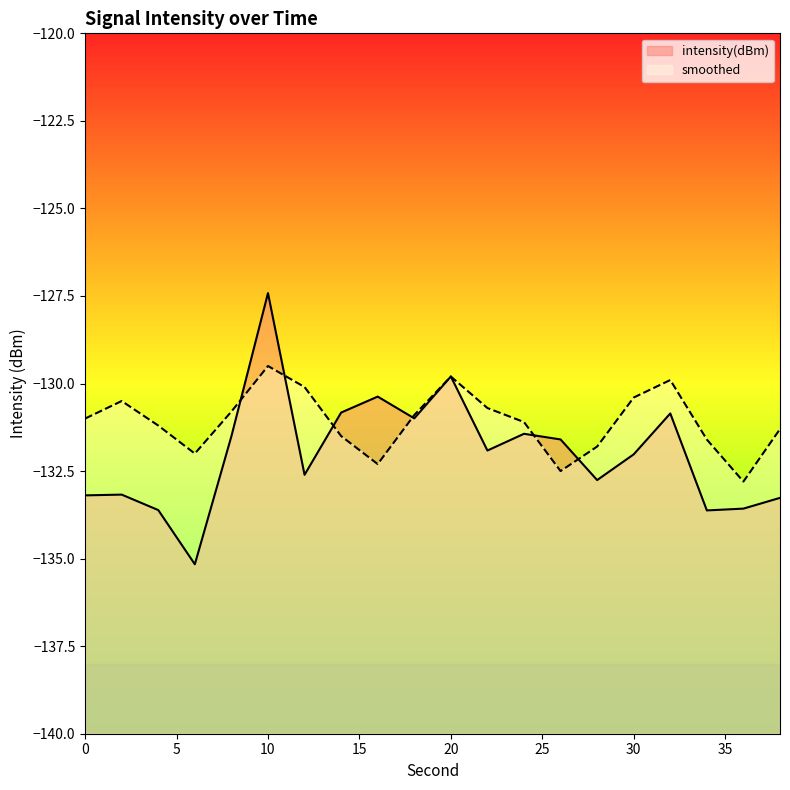

Where is the first local minimum for intensity(dBm)?

6